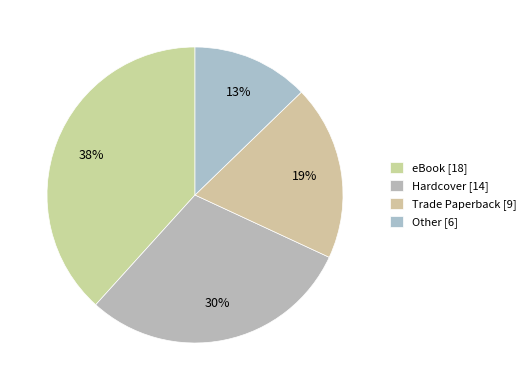

Count the number of slices in the pie.

4